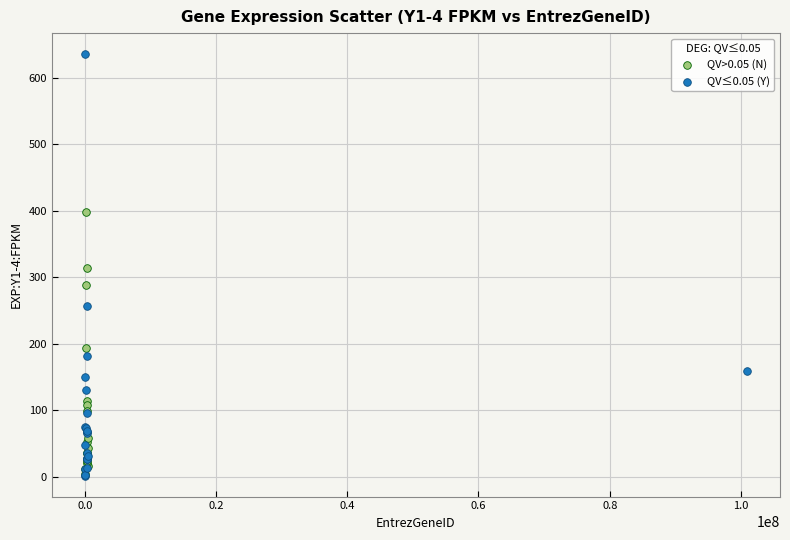

Which series has the widest spread of Y values?

QV≤0.05 (Y)